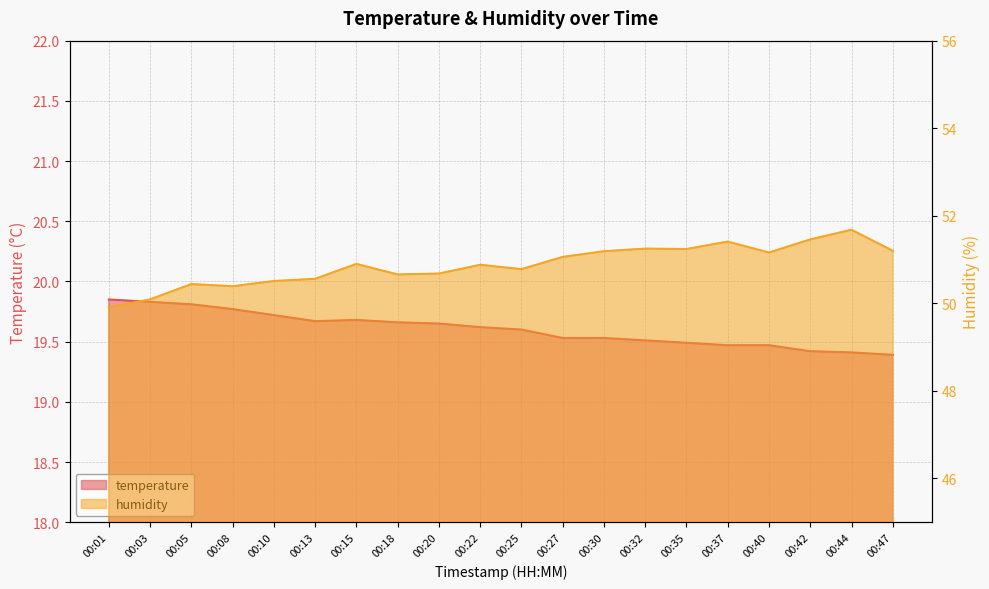

What is the value of the temperature point at the 9th from the left?

19.6